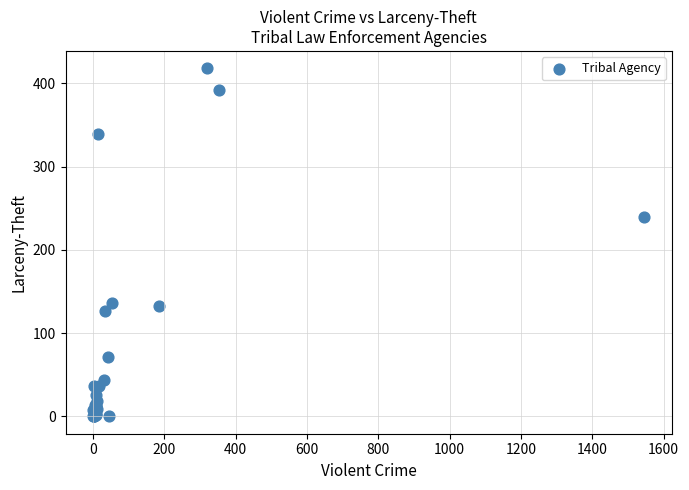

What Y value in the scatter plot is closest to 209?

240